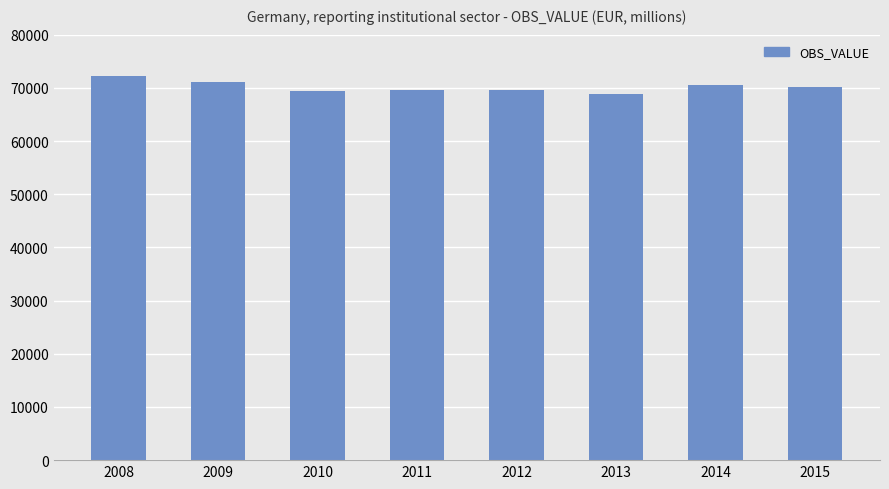

Does the chart contain any negative values?

No